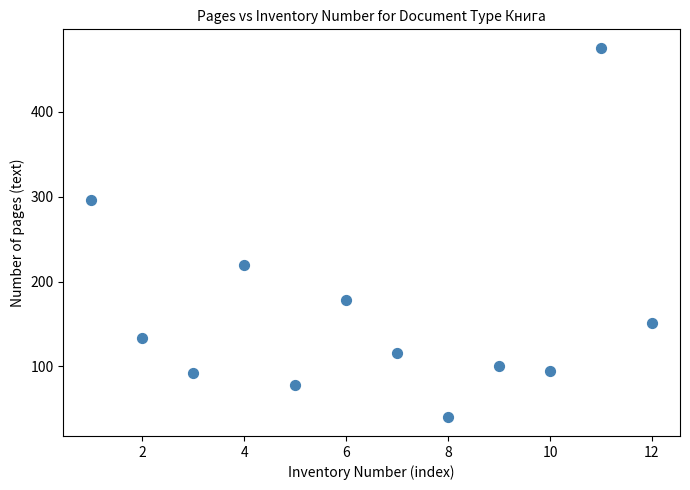

What is the range of X values (max minus min)?

11